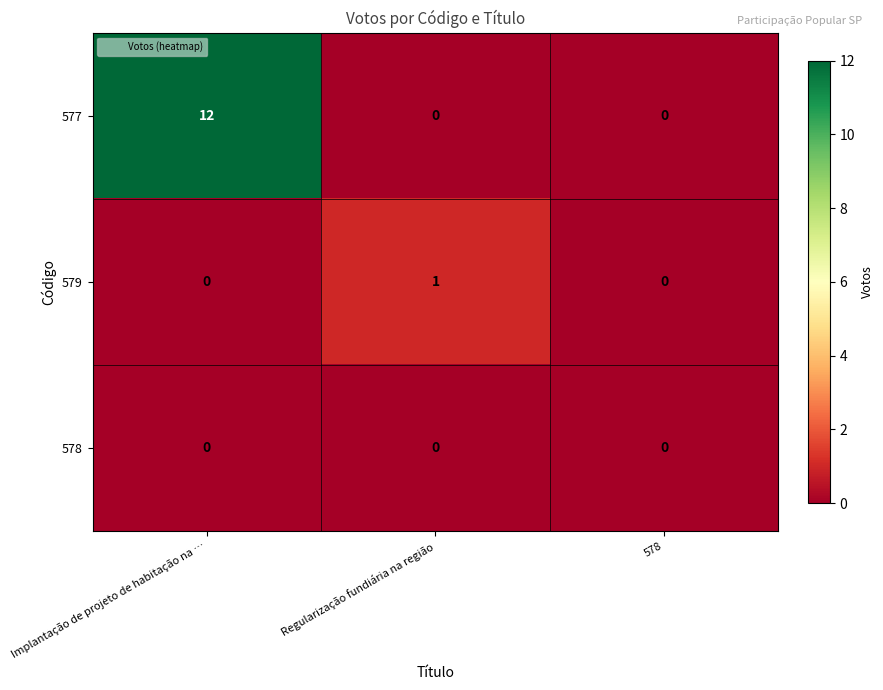

Which series changed the most between Regularização fundiária na região and 578?

579